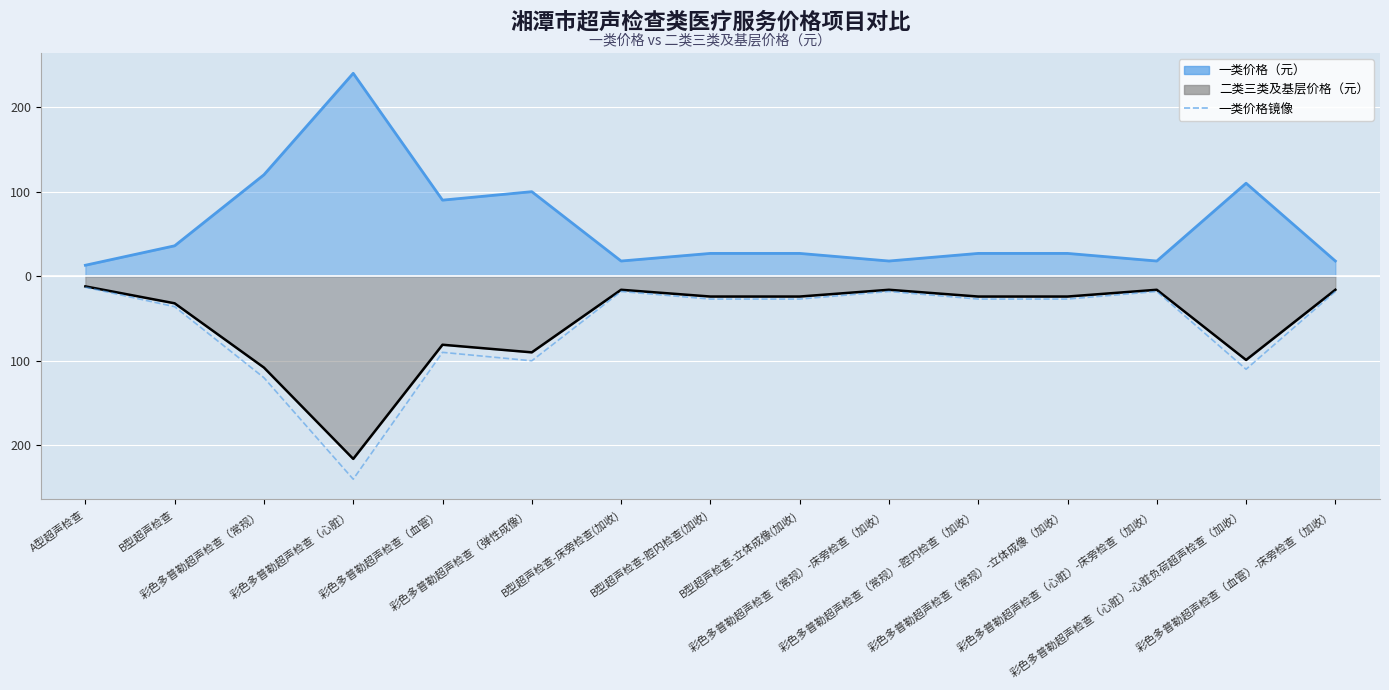

Reading left to right, transcribe all the data shown in this chart.

A型超声检查=-13	B型超声检查=-36	彩色多普勒超声检查（常规）=-120	彩色多普勒超声检查（心脏）=-240	彩色多普勒超声检查（血管）=-90	彩色多普勒超声检查（弹性成像）=-100	B型超声检查-床旁检查(加收)=-18	B型超声检查-腔内检查(加收)=-27	B型超声检查-立体成像(加收)=-27	彩色多普勒超声检查（常规）-床旁检查（加收）=-18	彩色多普勒超声检查（常规）-腔内检查（加收）=-27	彩色多普勒超声检查（常规）-立体成像（加收）=-27	彩色多普勒超声检查（心脏）-床旁检查（加收）=-18	彩色多普勒超声检查（心脏）-心脏负荷超声检查（加收）=-110	彩色多普勒超声检查（血管）-床旁检查（加收）=-18